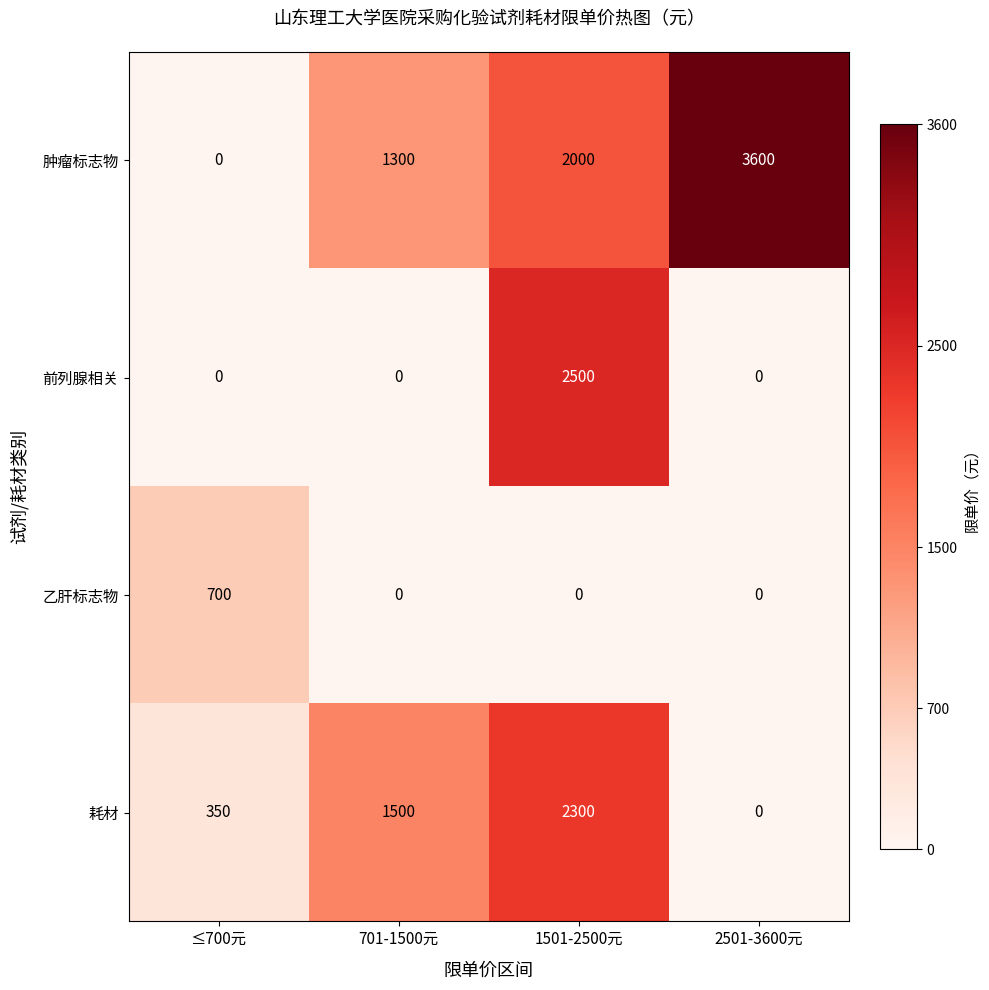

List the series in order of their overall mean, lowest first.

乙肝标志物, 前列腺相关, 耗材, 肿瘤标志物